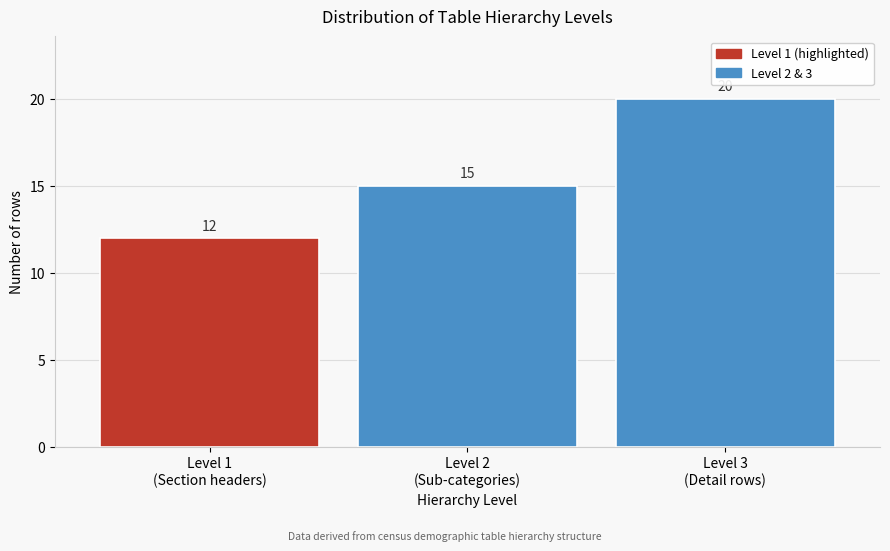

Reading right to left, transcribe all the data shown in this chart.

20	15	12